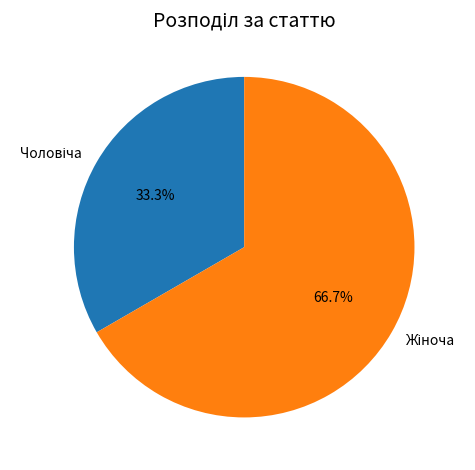

Is there any slice that represents more than half of the pie?

Yes